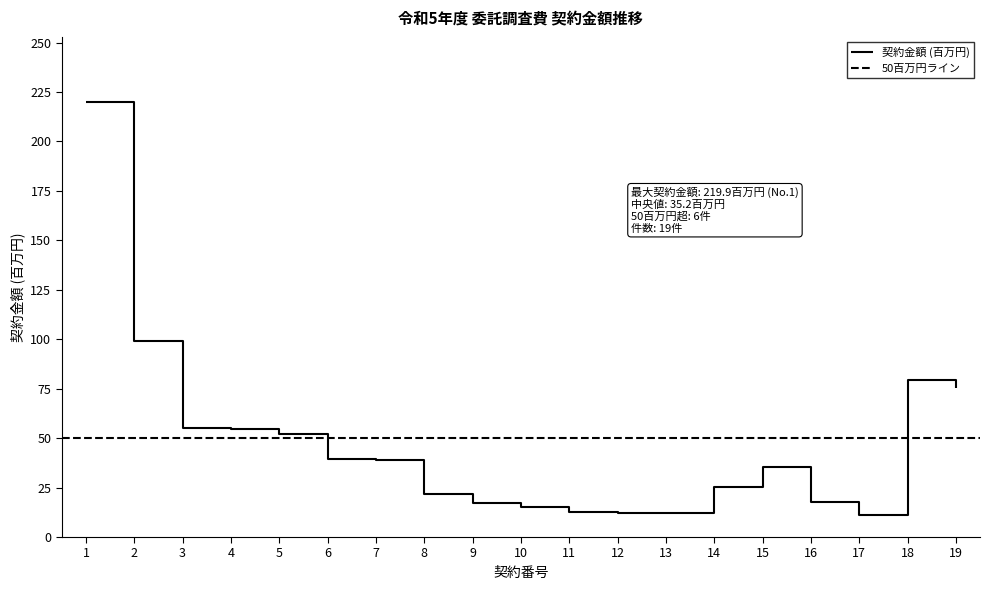

True or false: the data shows 82.1 at 3.

False